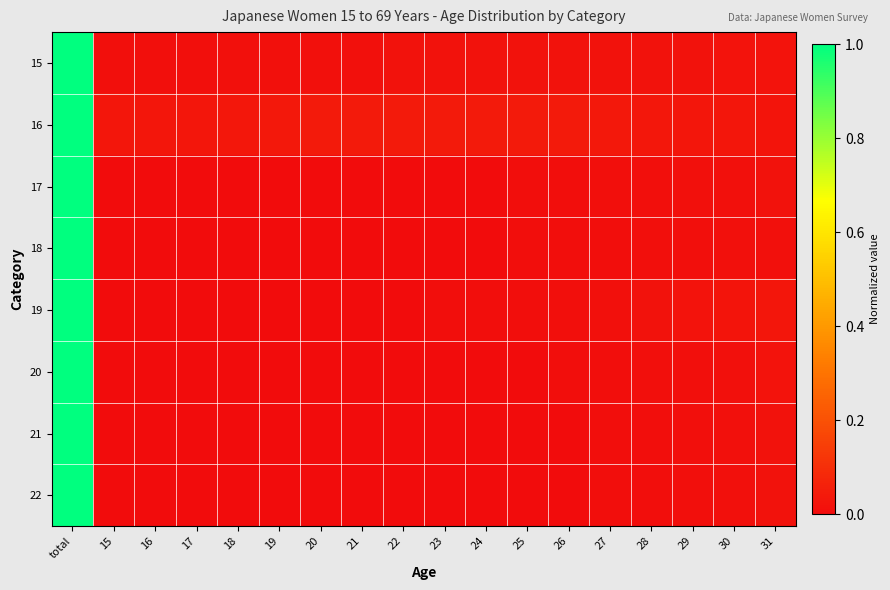

Reading right to left, what are all the values shown in this chart?

15: 31=0.0	30=0.0	29=0.0	28=0.0	27=0.0	26=0.0	25=0.0	24=0.0	23=0.0	22=0.0	21=0.0	20=0.0	19=0.0	18=0.0	17=0.0	16=0.0	15=0.0	total=1.0
16: 31=0.0	30=0.0	29=0.0	28=0.0	27=0.0	26=0.0	25=0.0	24=0.0	23=0.0	22=0.0	21=0.0	20=0.0	19=0.0	18=0.0	17=0.0	16=0.0	15=0.0	total=1.0
17: 31=0.0	30=0.0	29=0.0	28=0.0	27=0.0	26=0.0	25=0.0	24=0.0	23=0.0	22=0.0	21=0.0	20=0.0	19=0.0	18=0.0	17=0.0	16=0.0	15=0.0	total=1.0
18: 31=0.0	30=0.0	29=0.0	28=0.0	27=0.0	26=0.0	25=0.0	24=0.0	23=0.0	22=0.0	21=0.0	20=0.0	19=0.0	18=0.0	17=0.0	16=0.0	15=0.0	total=1.0
19: 31=0.0	30=0.0	29=0.0	28=0.0	27=0.0	26=0.0	25=0.0	24=0.0	23=0.0	22=0.0	21=0.0	20=0.0	19=0.0	18=0.0	17=0.0	16=0.0	15=0.0	total=1.0
20: 31=0.0	30=0.0	29=0.0	28=0.0	27=0.0	26=0.0	25=0.0	24=0.0	23=0.0	22=0.0	21=0.0	20=0.0	19=0.0	18=0.0	17=0.0	16=0.0	15=0.0	total=1.0
21: 31=0.0	30=0.0	29=0.0	28=0.0	27=0.0	26=0.0	25=0.0	24=0.0	23=0.0	22=0.0	21=0.0	20=0.0	19=0.0	18=0.0	17=0.0	16=0.0	15=0.0	total=1.0
22: 31=0.0	30=0.0	29=0.0	28=0.0	27=0.0	26=0.0	25=0.0	24=0.0	23=0.0	22=0.0	21=0.0	20=0.0	19=0.0	18=0.0	17=0.0	16=0.0	15=0.0	total=1.0